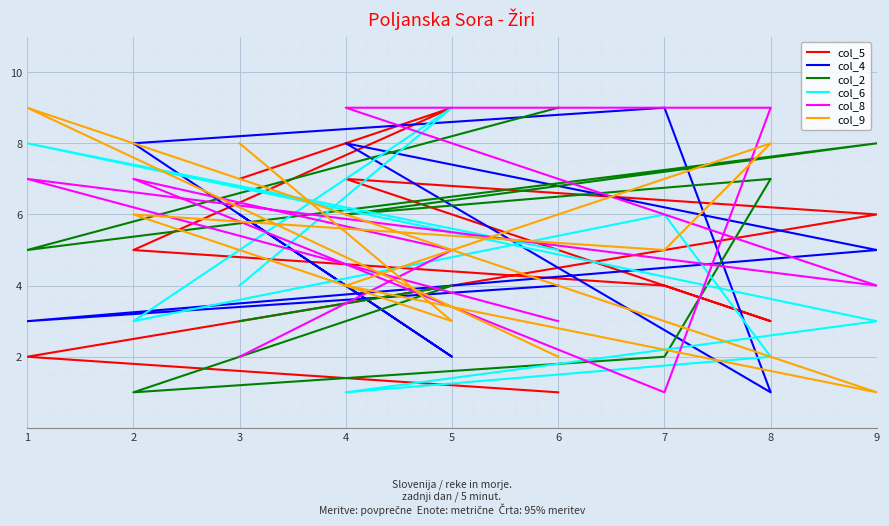

Does the chart display data point markers on the line(s)?

No